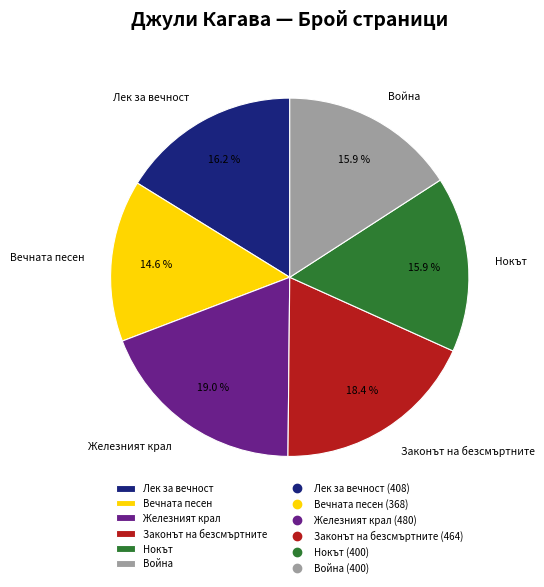

How many segments does this pie chart have?

6